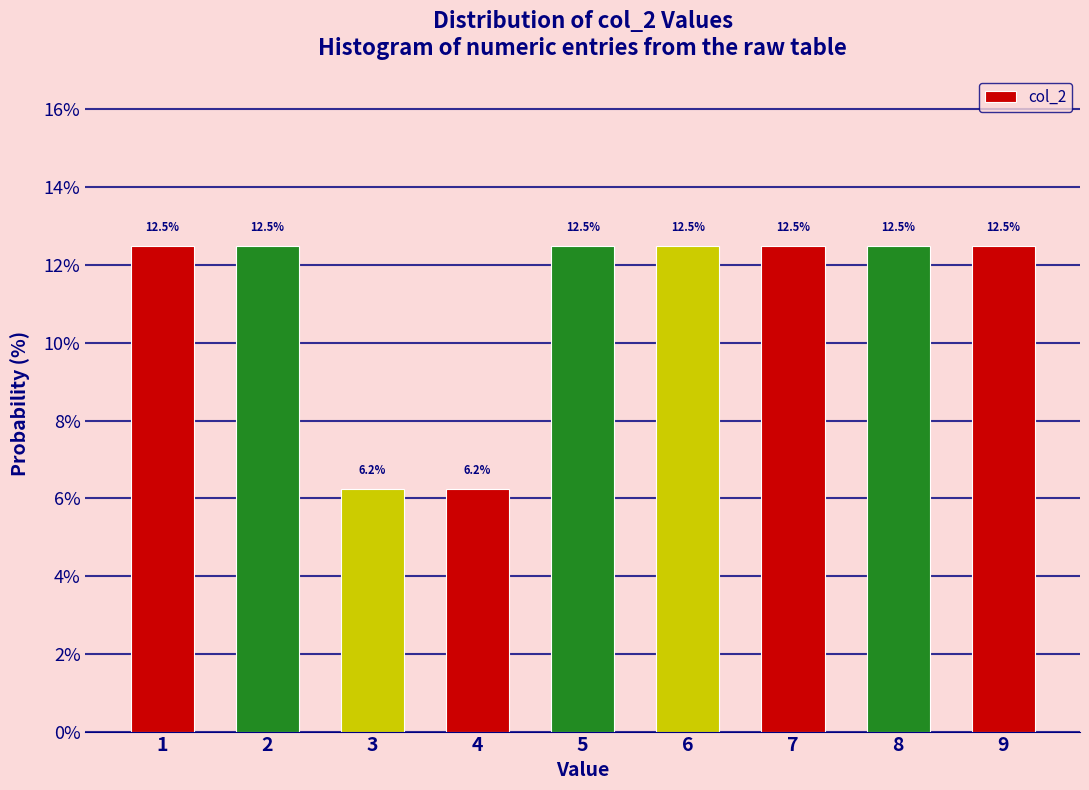

Reading left to right, transcribe this chart: for each bar, give the range it covers on the x-axis and its height.

0.5 to 1.5: 12.5
1.5 to 2.5: 12.5
2.5 to 3.5: 6.2
3.5 to 4.5: 6.2
4.5 to 5.5: 12.5
5.5 to 6.5: 12.5
6.5 to 7.5: 12.5
7.5 to 8.5: 12.5
8.5 to 9.5: 12.5